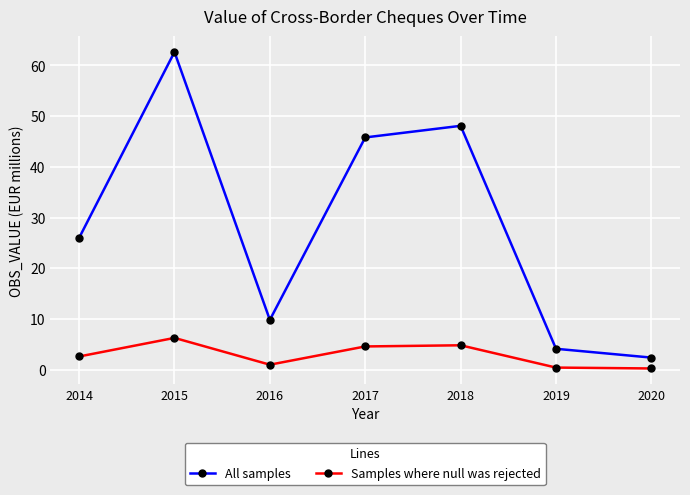

At which label does All samples reach its peak?

2015